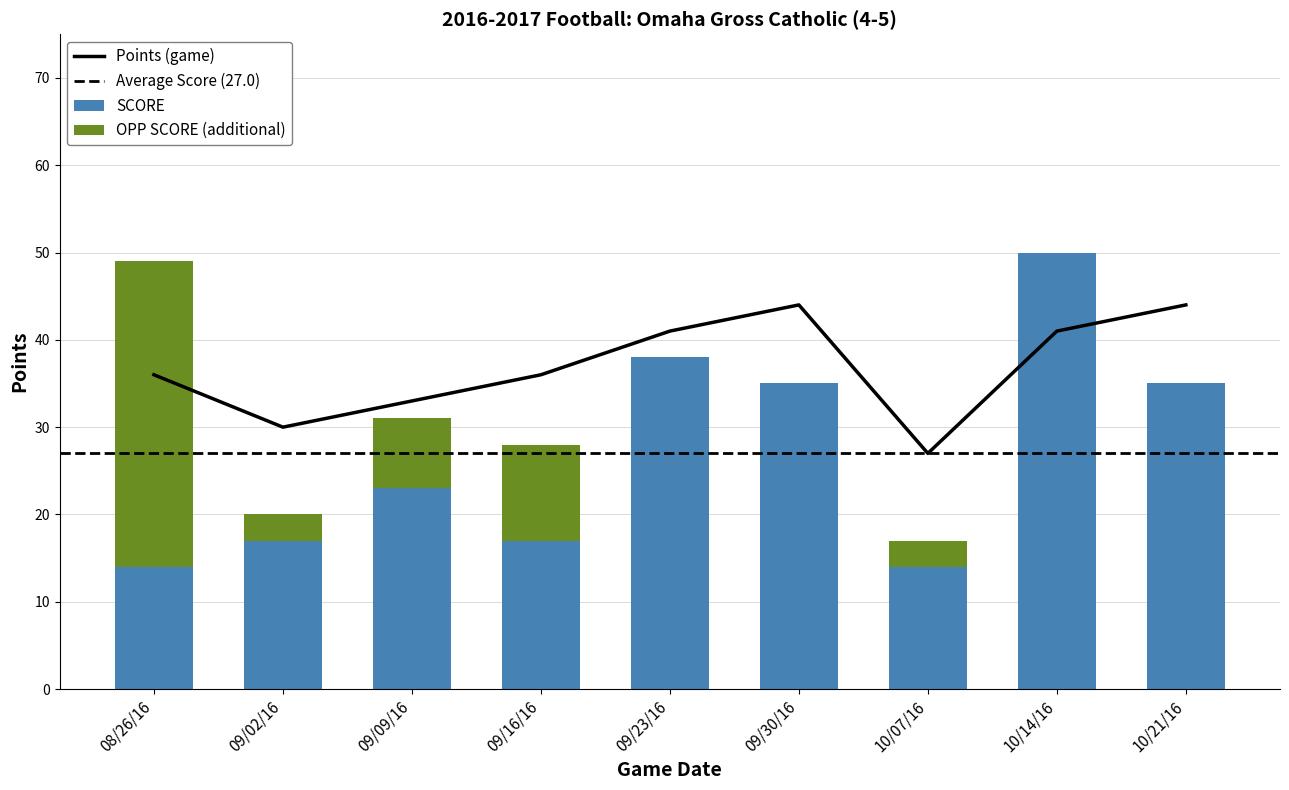

The value of SCORE at 09/30/16 is 47. True or false?

False